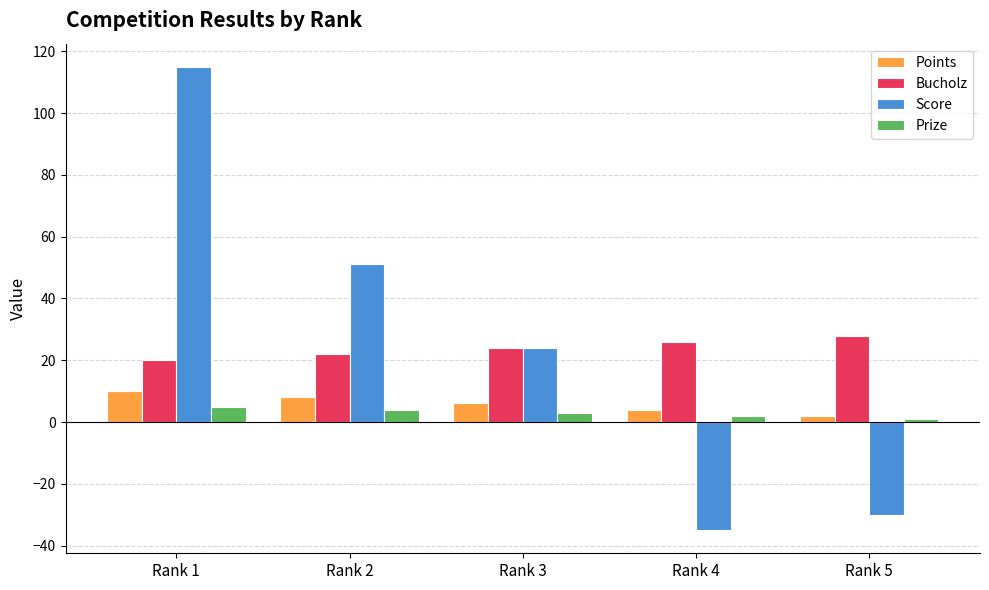

At how many categories does at least one series exceed 19?

5